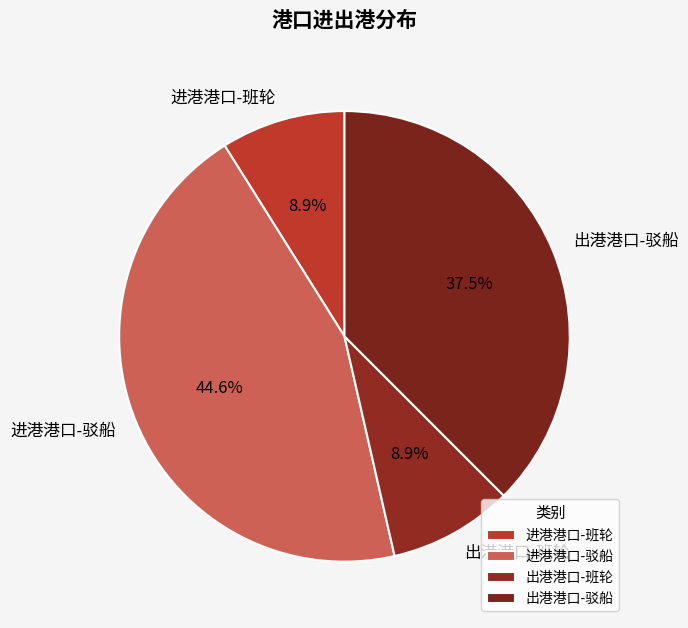

Is the sum of 出港港口-驳船 and 出港港口-班轮 greater than half?

No